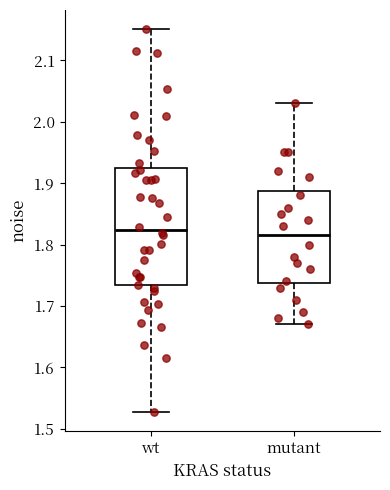

Reading left to right, transcribe this box plot: for each box, give where its median line is, the range the box spans, and where its two whiskers end, as read against the y-axis. The values are not printed on the chart, so give them approximately, as read against the axis.

wt: median 1.82, box 1.73 to 1.92, whiskers 1.53 to 2.15
mutant: median 1.82, box 1.74 to 1.89, whiskers 1.67 to 2.03